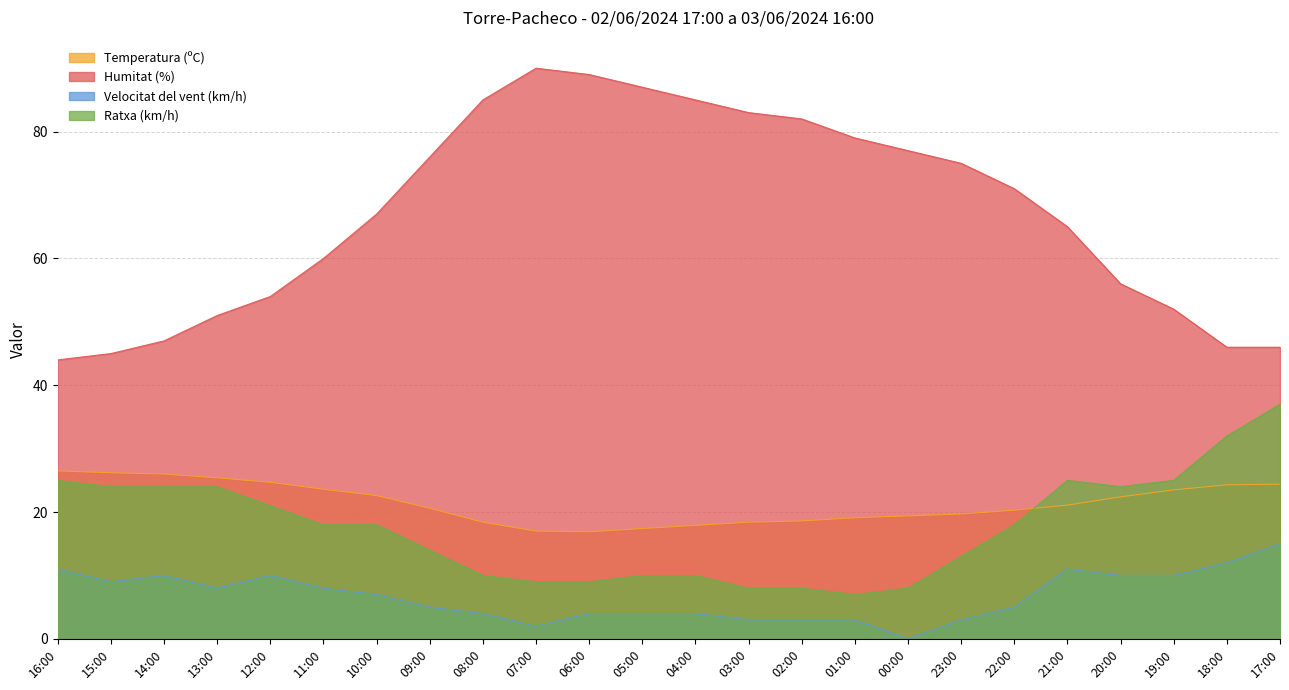

What is the maximum value shown in the chart?

90.0